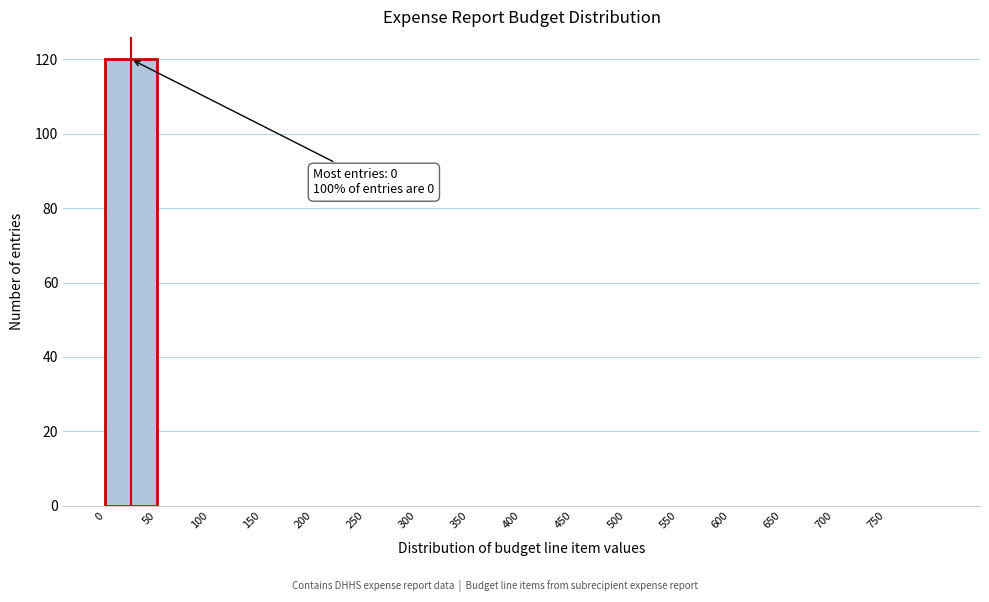

Over which range of the x-axis is the bar tallest?

0 to 50